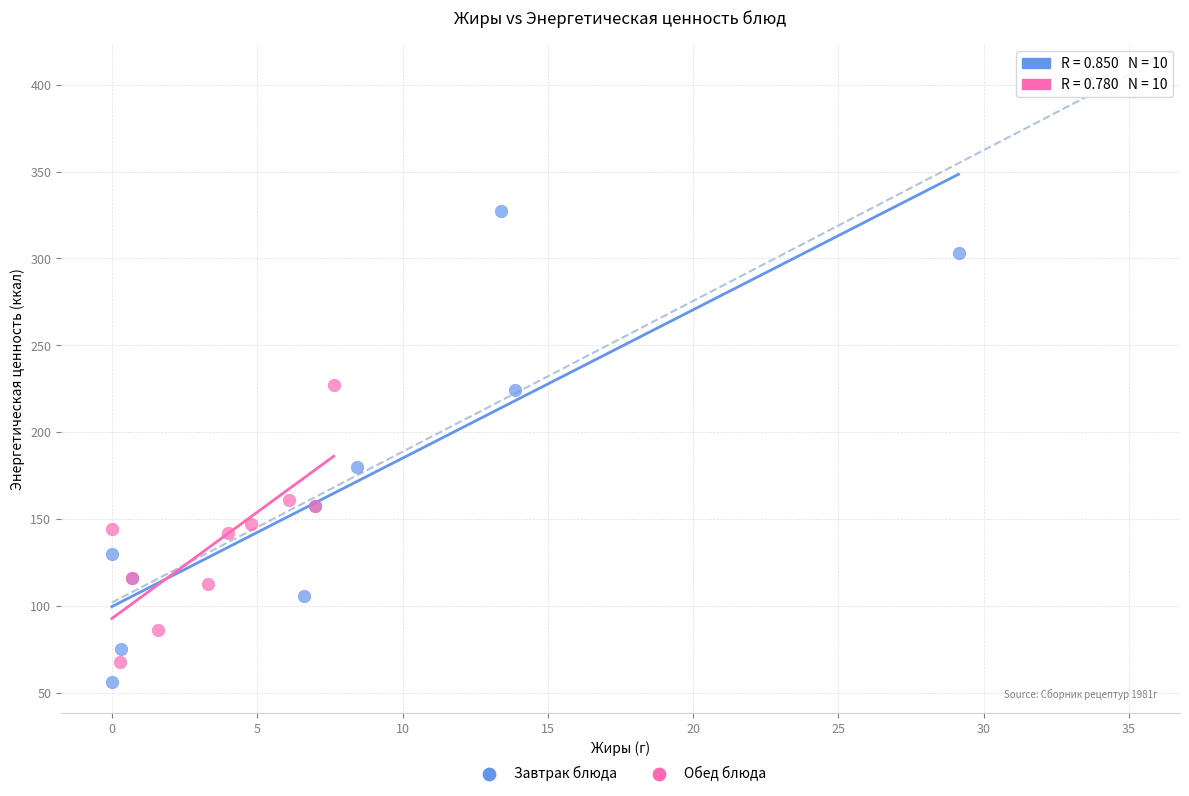

Which series reaches the maximum Y coordinate?

Завтрак блюда